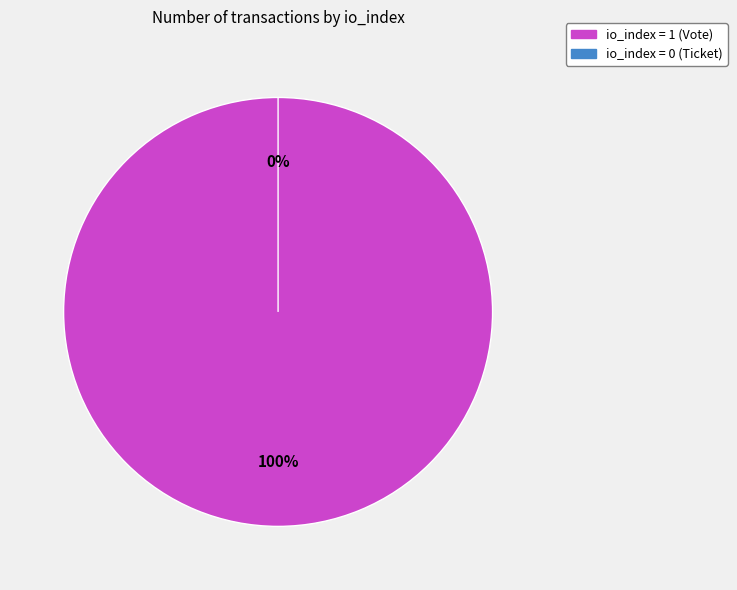

To the nearest percent, what is the average slice percentage?

50%